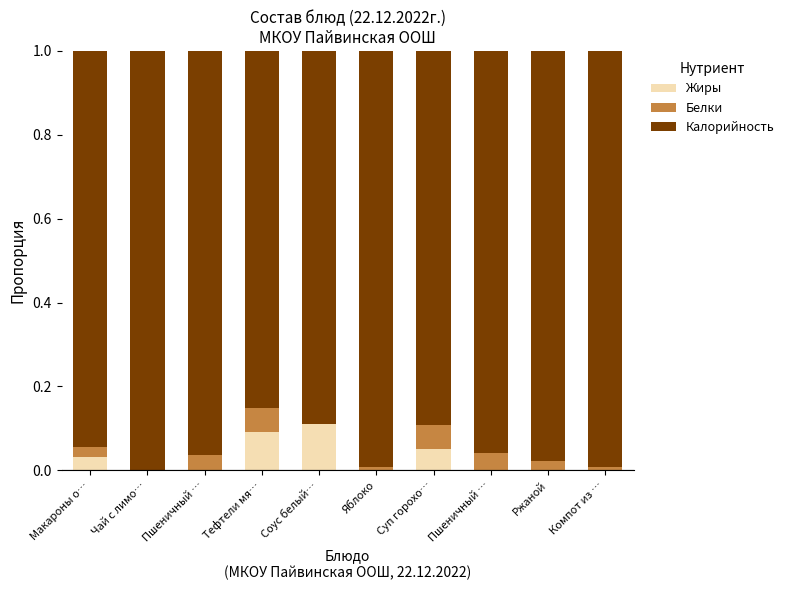

Rank the series at Компот из … from lowest to highest value.

Жиры, Белки, Калорийность